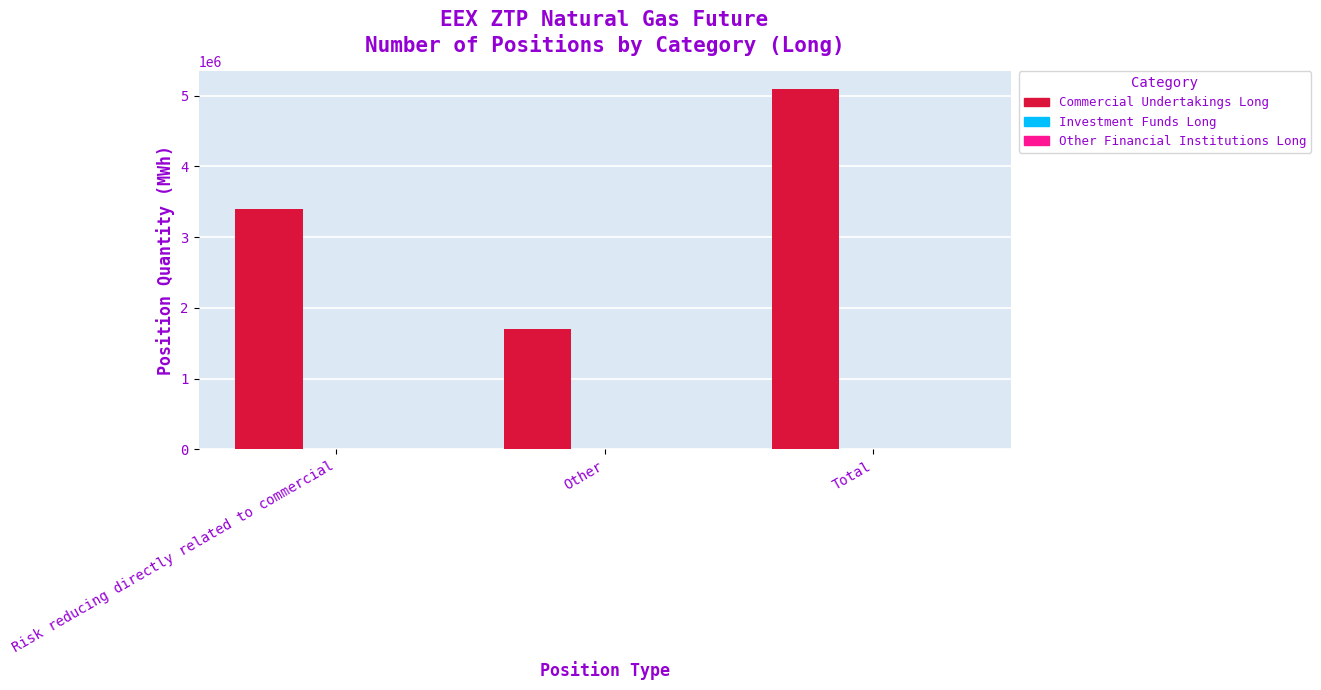

Reading left to right, transcribe all the data shown in this chart.

Risk reducing directly related to commercial=3396596	Other=1697060	Total=5093656